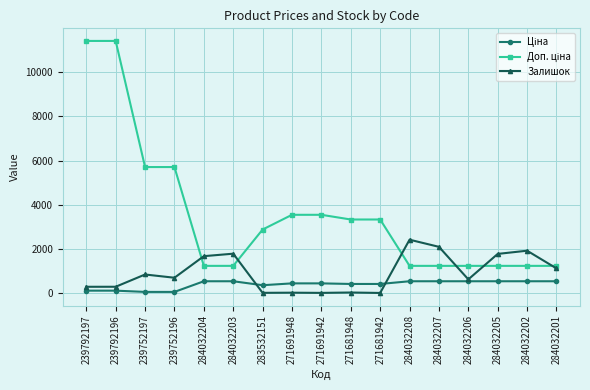

What is the total value across all series at 284032203?

3560.4